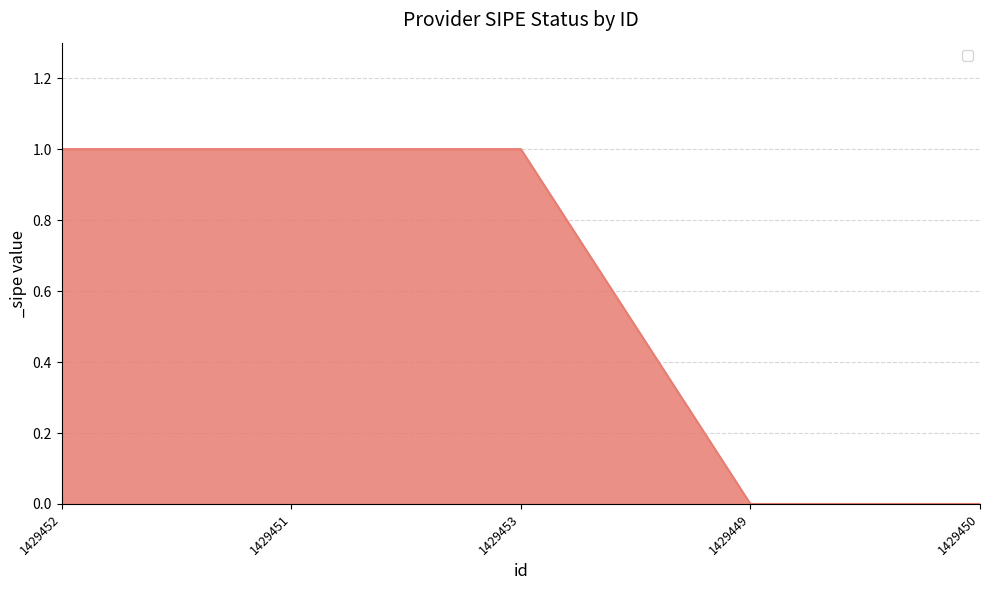

Read the value at 1429451.

1